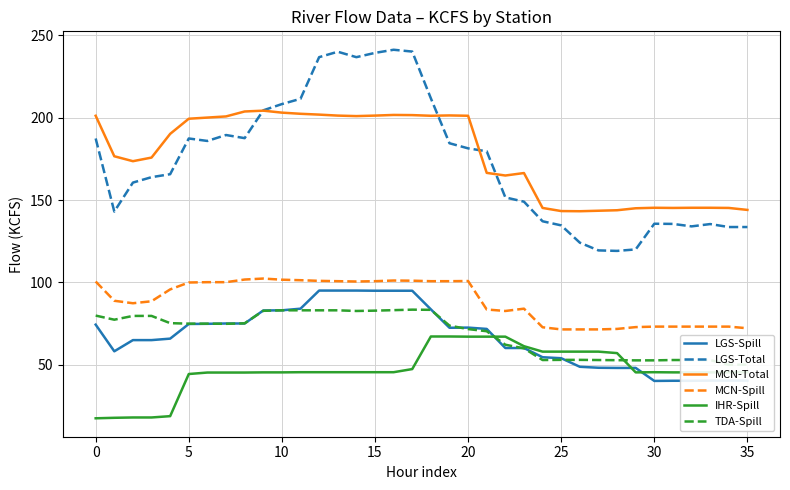

Which series has the largest total across all categories?

MCN-Total